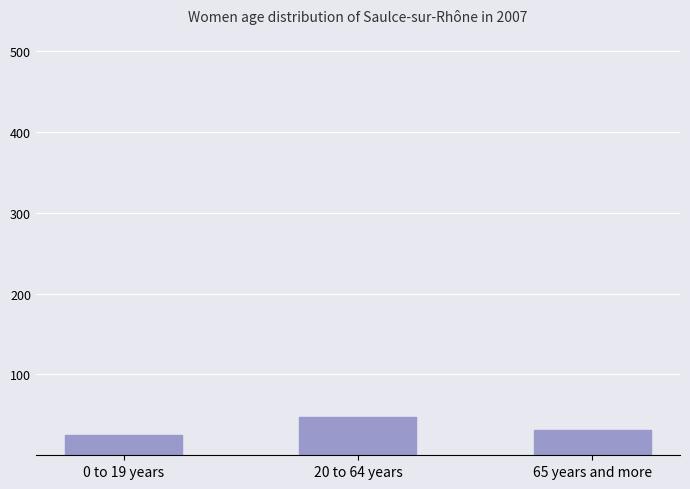

What is the difference between the values at 0 to 19 years and 20 to 64 years?

22